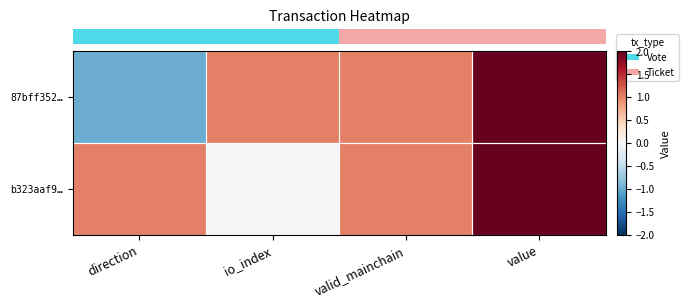

What is the maximum value shown in the chart?

2